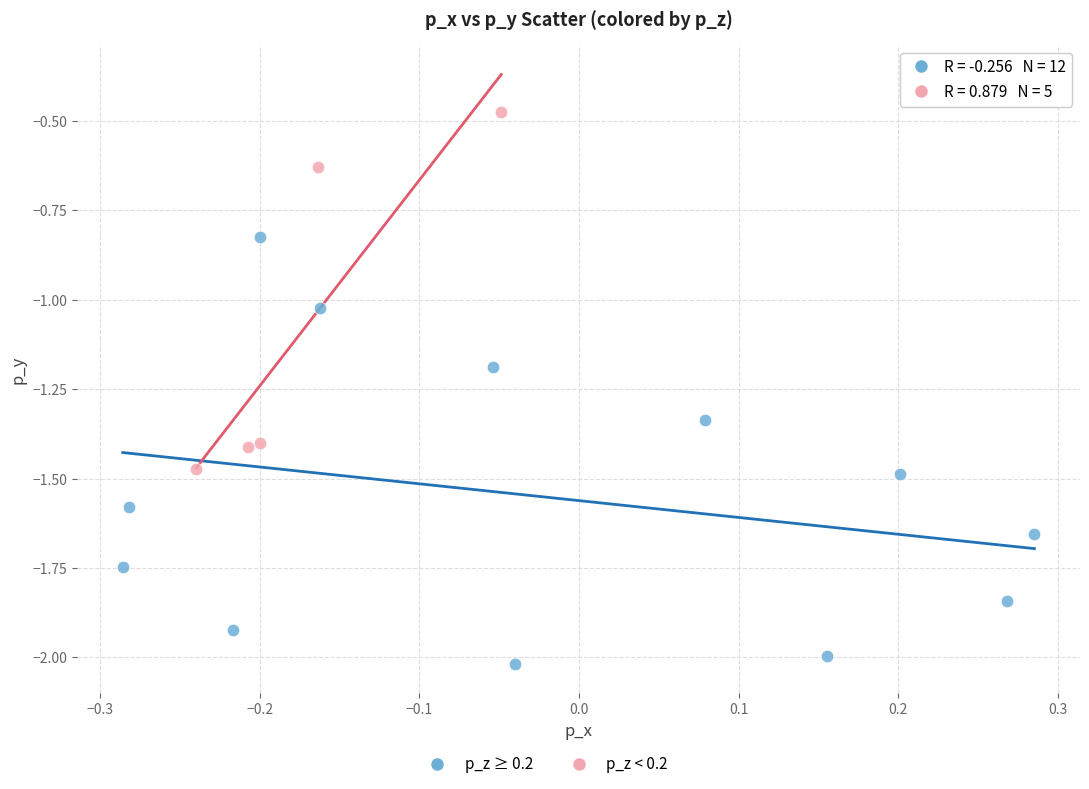

Which series reaches the minimum Y coordinate?

p_z ≥ 0.2